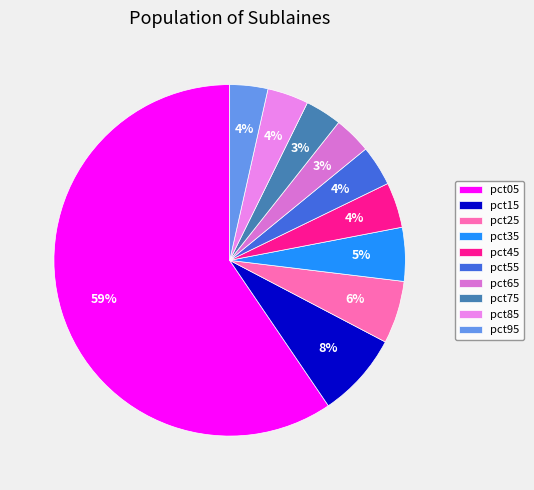

Does any single category account for the majority?

Yes